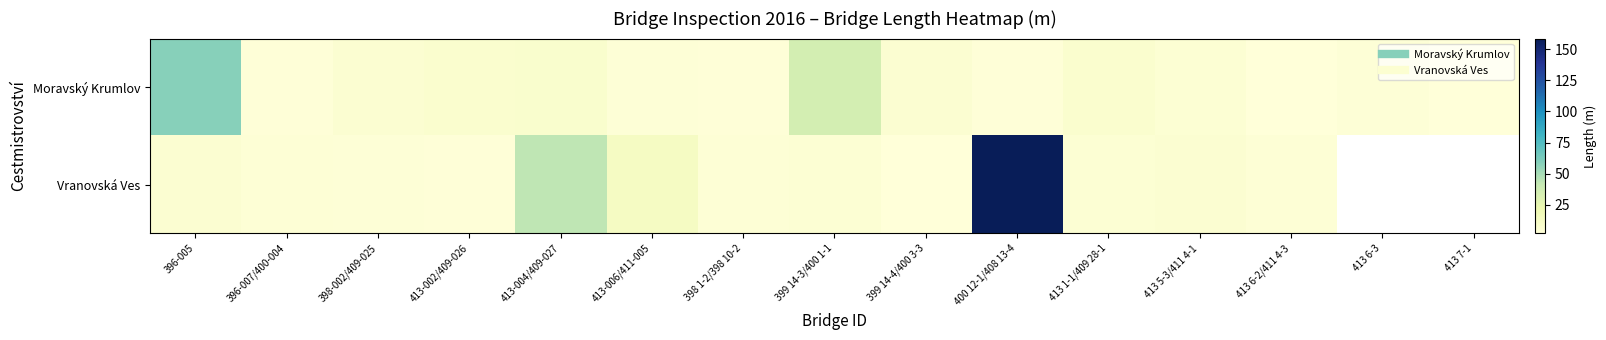

Count the number of data series in this chart.

2